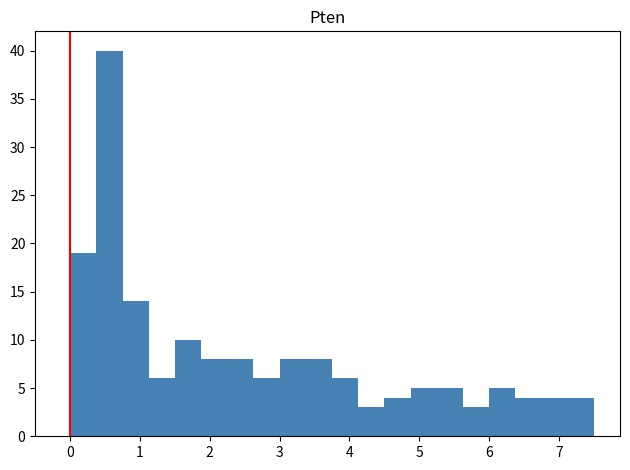

Read against the x-axis, roughly where is the centre of the tallest bar?

0.6